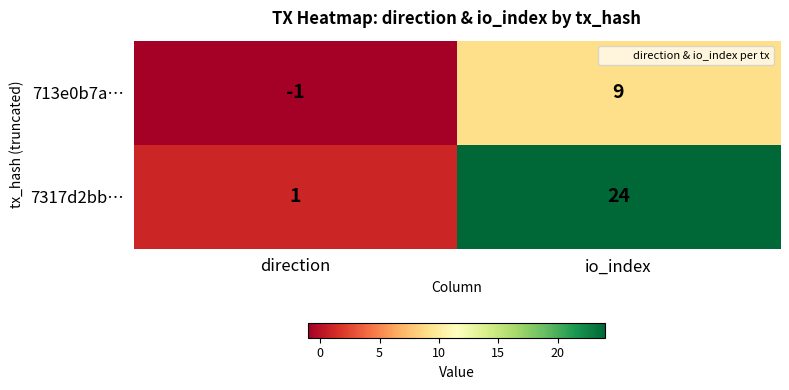

Is the value of 7317d2bb… at io_index greater than the value of 713e0b7a… at io_index?

Yes